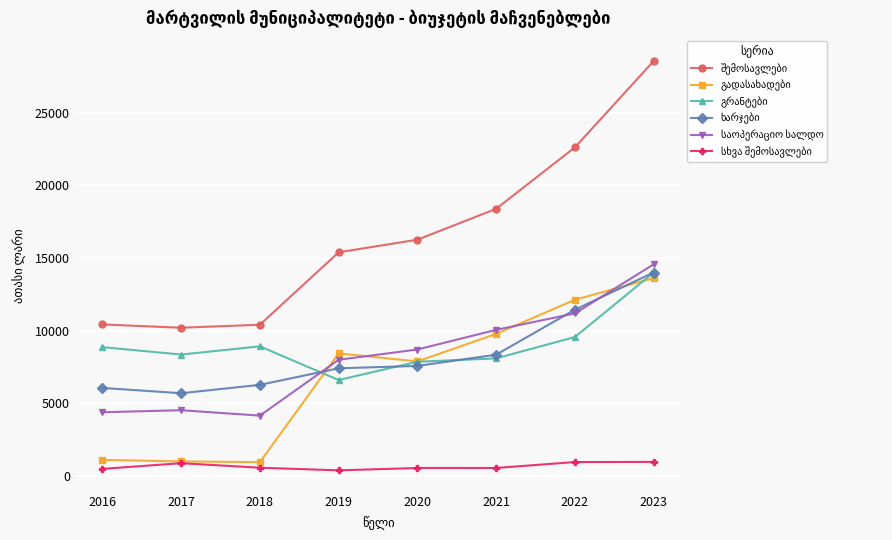

At which category is the sum across all series the highest?

2023